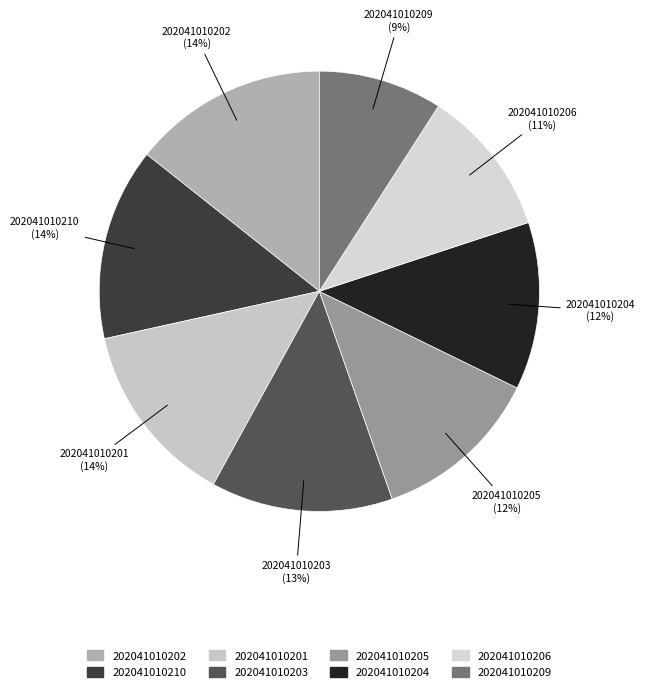

Which slice is the smallest?

202041010209